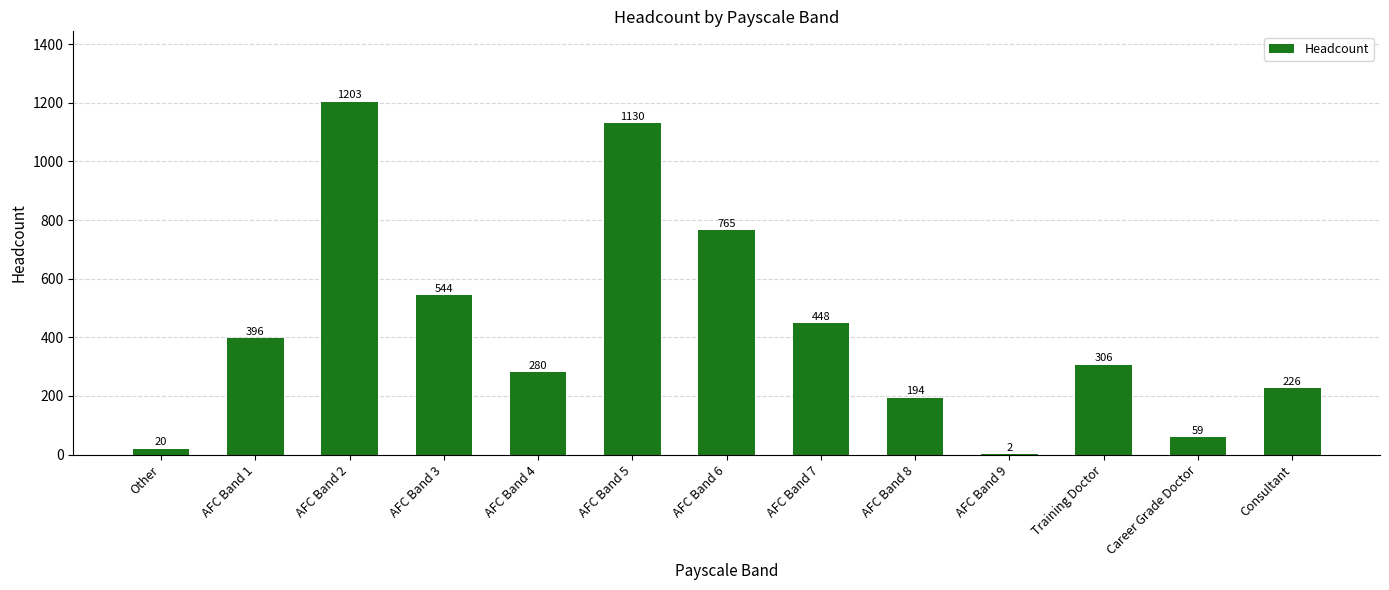

What is the approximate value at Training Doctor?

306